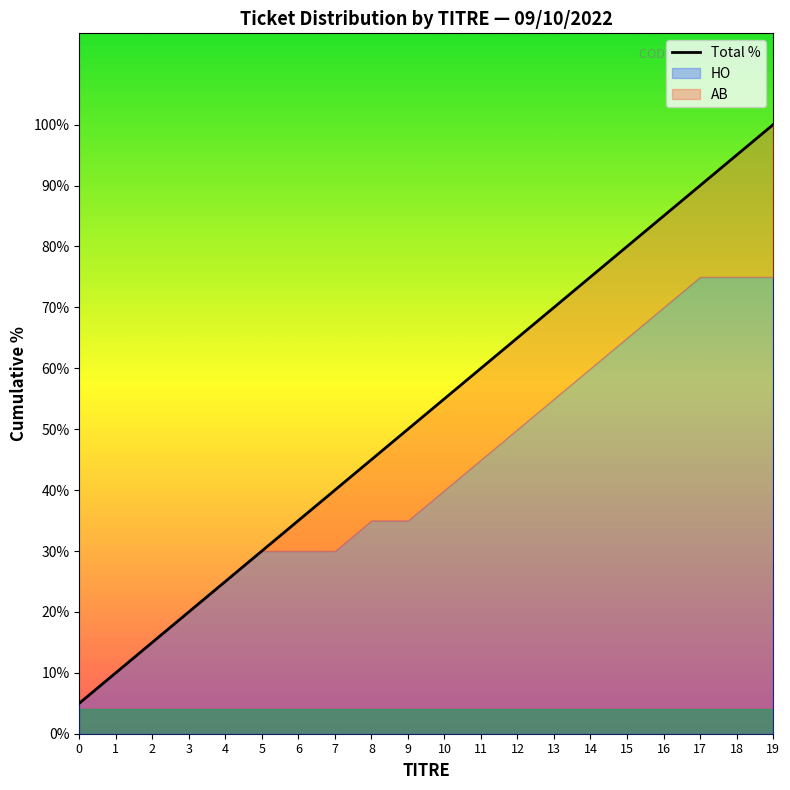

The value at 0 is 5. True or false?

True